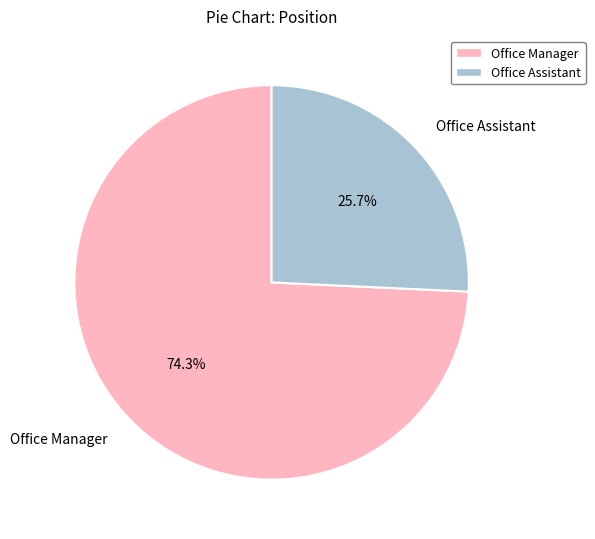

To the nearest percent, what is the difference between the largest and smallest slice percentages?

49%